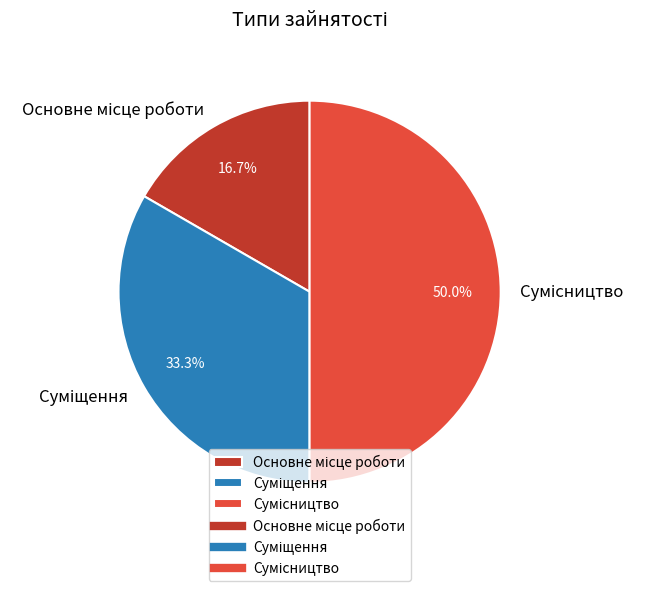

True or false: Основне місце роботи accounts for 11% of the total.

False